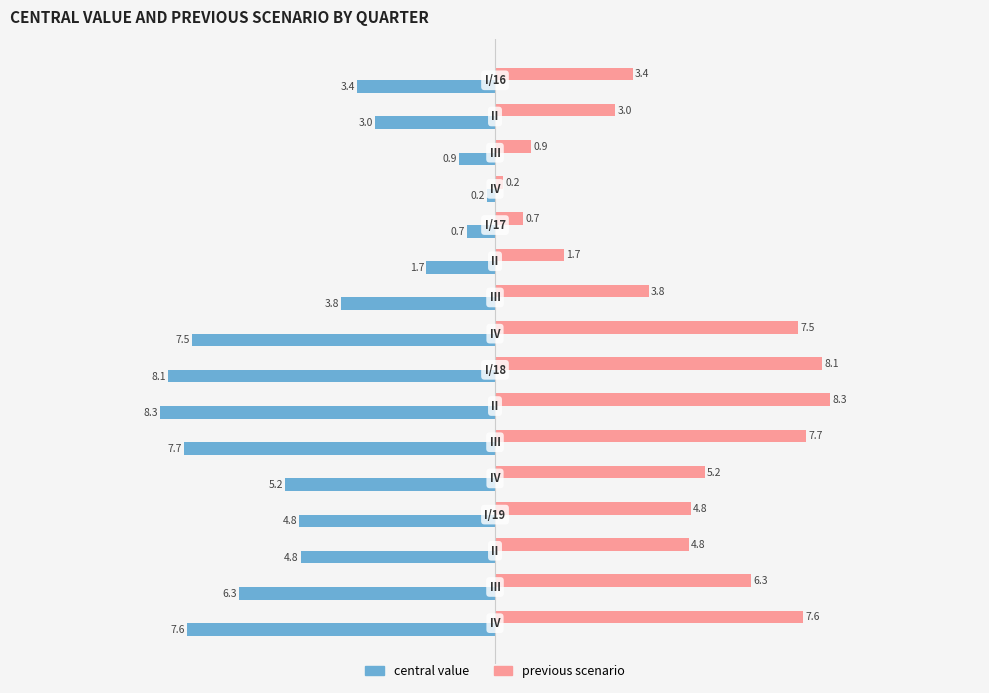

How many distinct data groups are displayed?

2